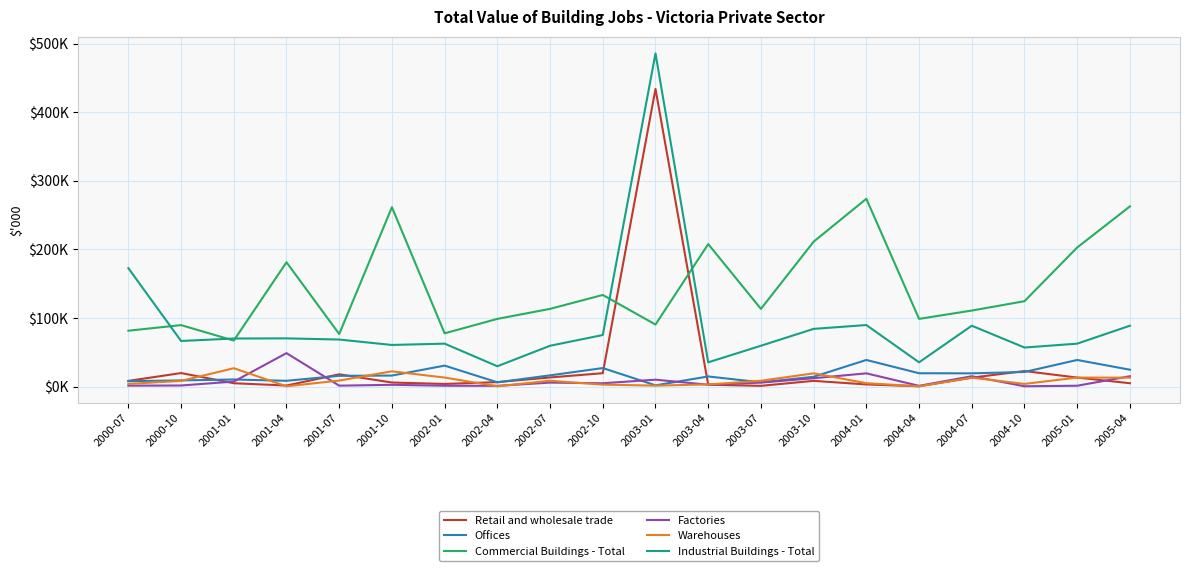

What is the label of the 6th point from the left?

2001-10